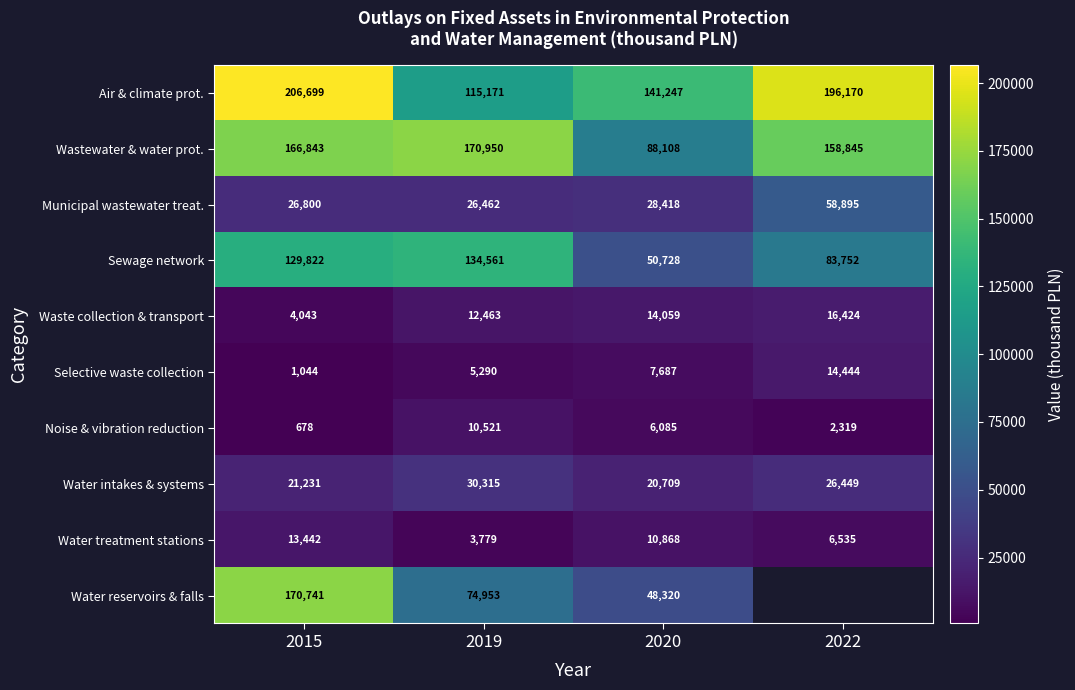

At 2019, list the series in order from largest to smallest.

Wastewater & water prot., Sewage network, Air & climate prot., Water reservoirs & falls, Water intakes & systems, Municipal wastewater treat., Waste collection & transport, Noise & vibration reduction, Selective waste collection, Water treatment stations